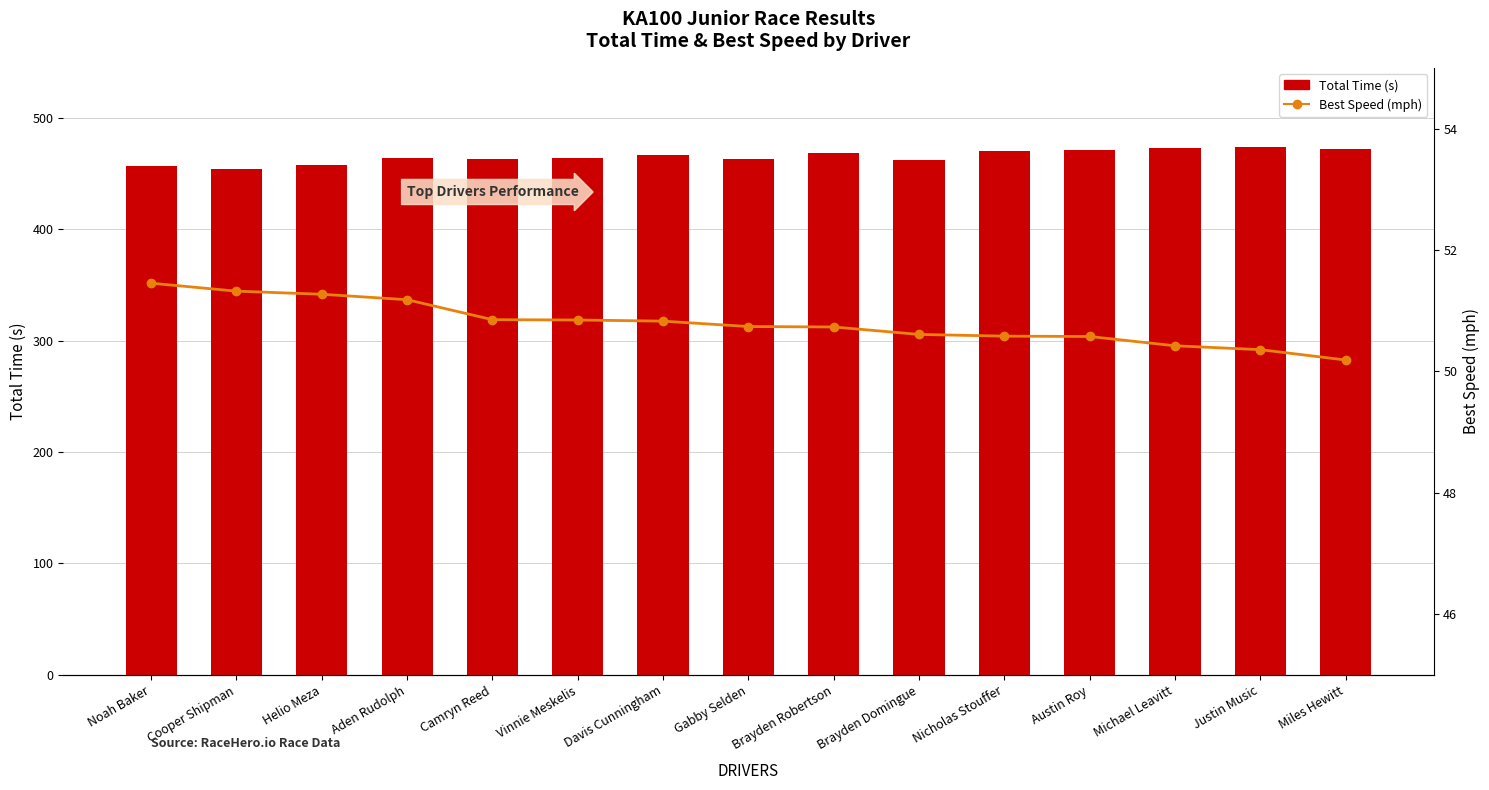

What are all the series names shown in the legend?

Total Time (s), Best Speed (mph)